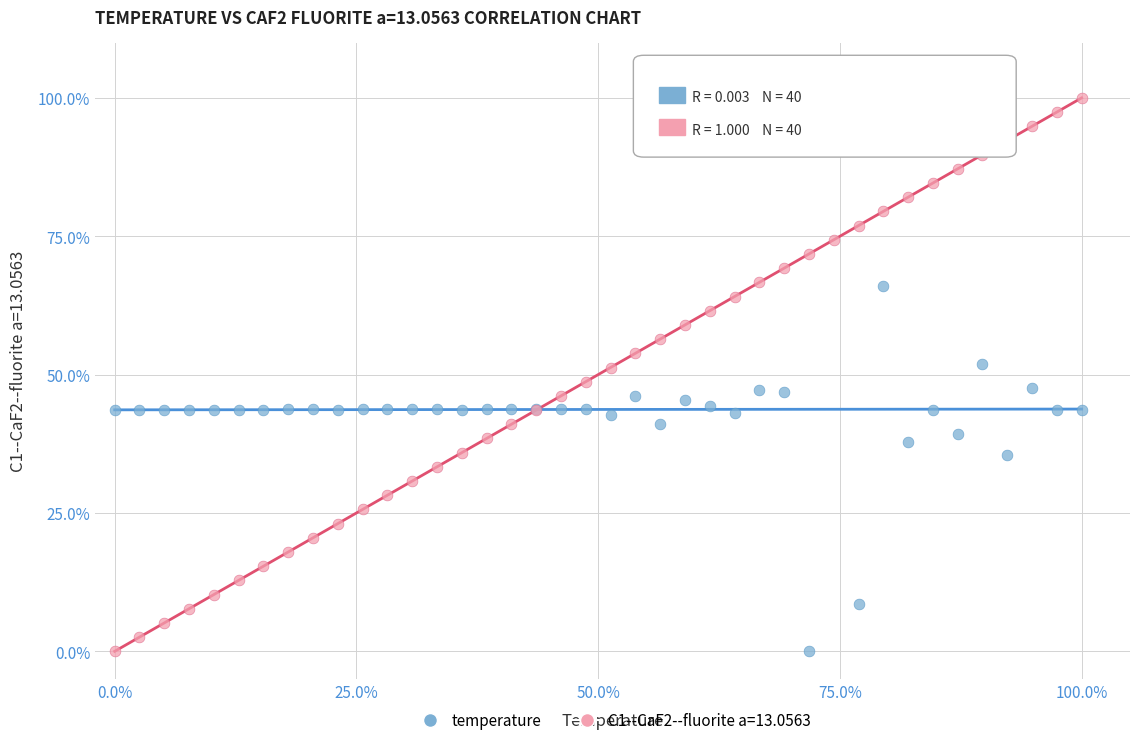

What is the X range (max minus min) for the scatter plot?

100.0